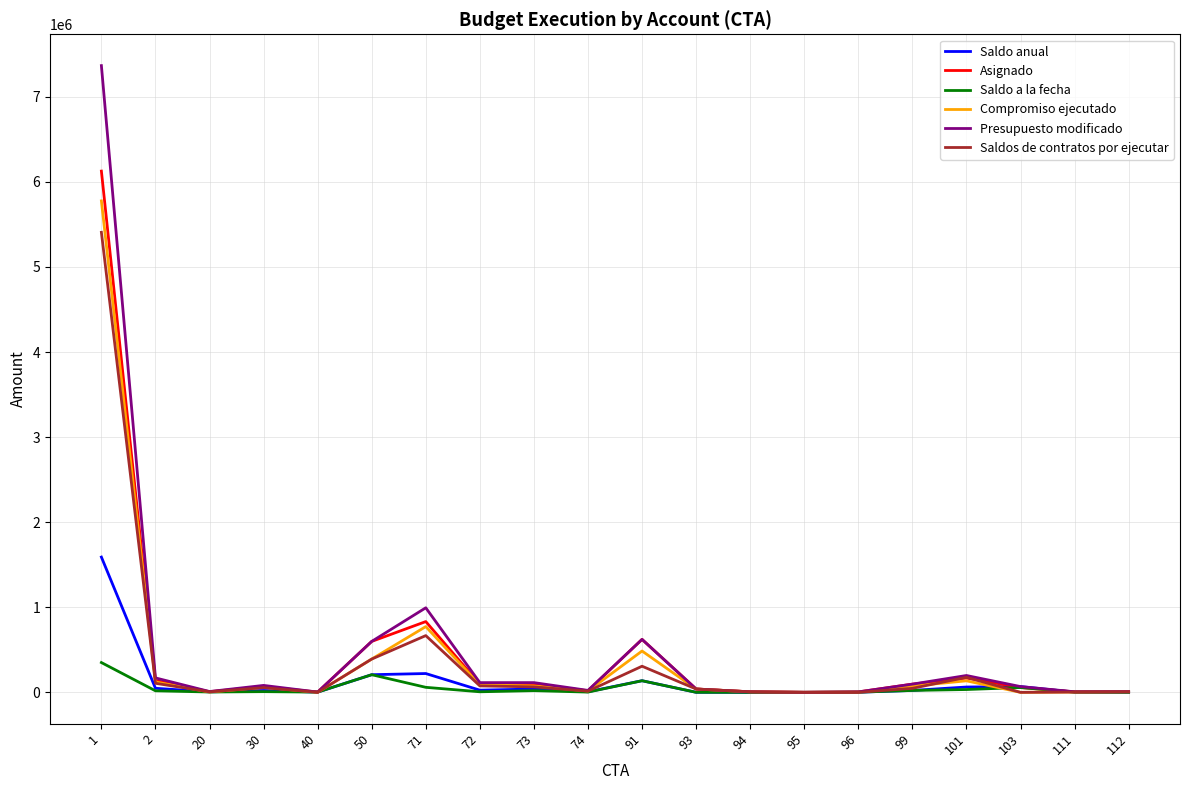

How many distinct data groups are displayed?

6